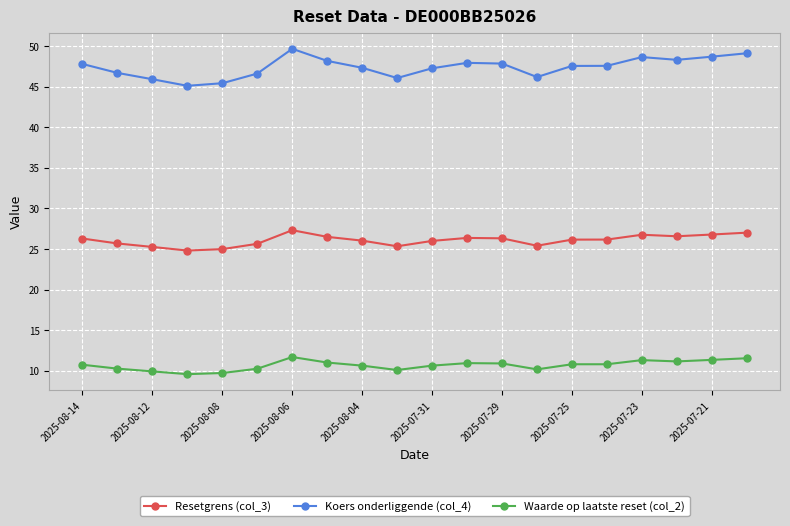

True or false: Waarde op laatste reset (col_2) and Koers onderliggende (col_4) intersect in this chart.

False